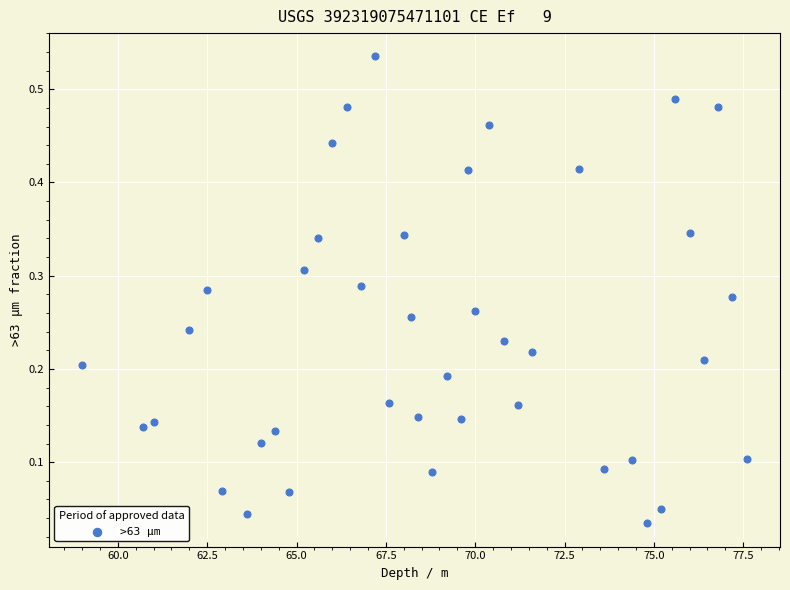

What is the range of X values (max minus min)?

18.6